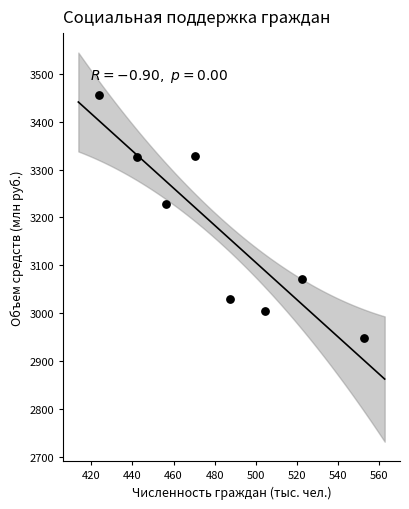

What is the range of Y values (max minus min)?

506.0